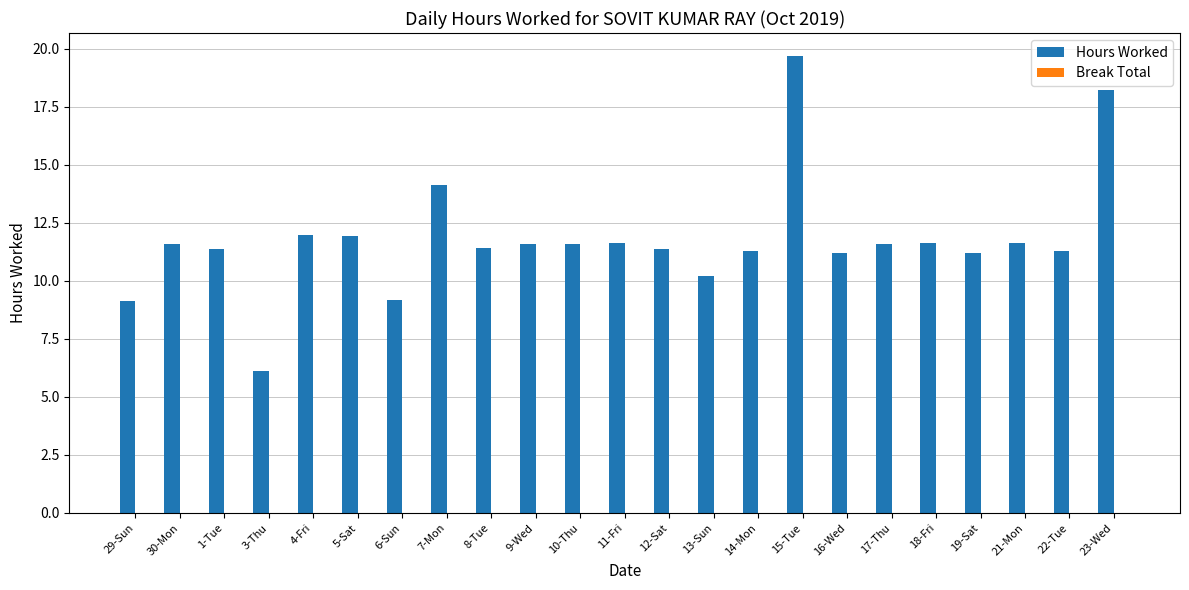

Is it true that the value at 22-Tue is 11.3?

True